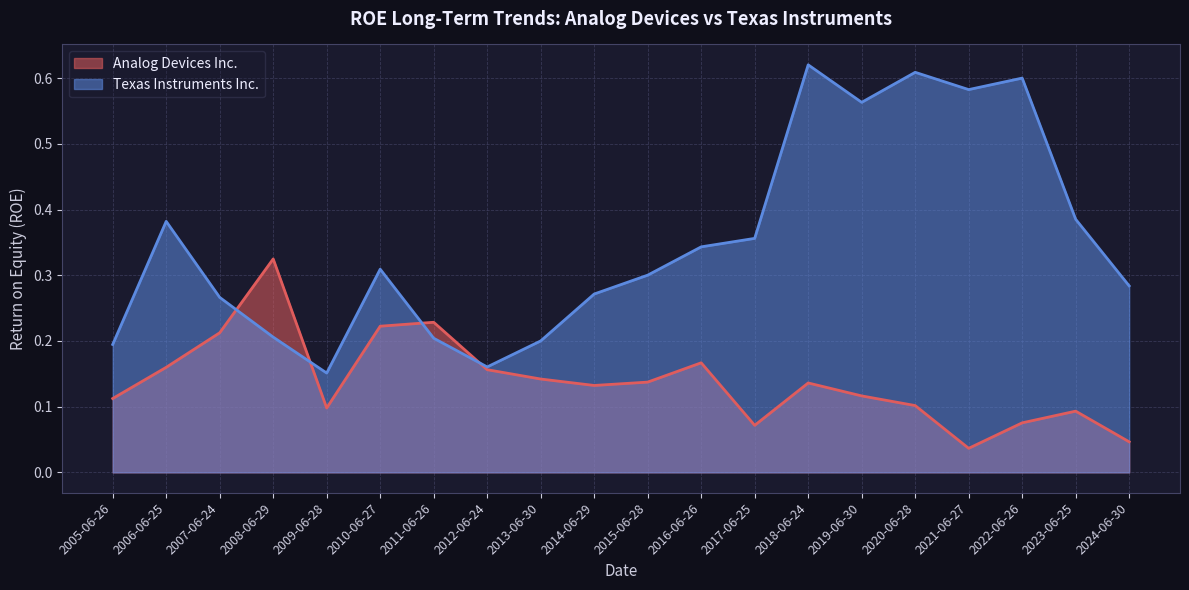

Which series changed the most between 2006-06-25 and 2020-06-28?

Texas Instruments Inc.